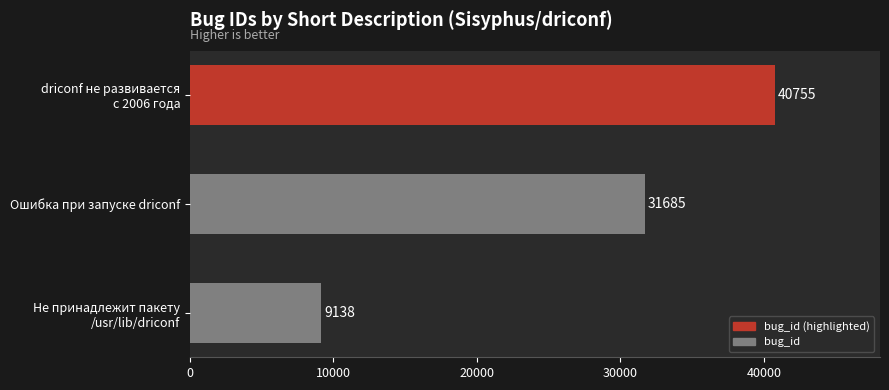

What is the average value?

27193